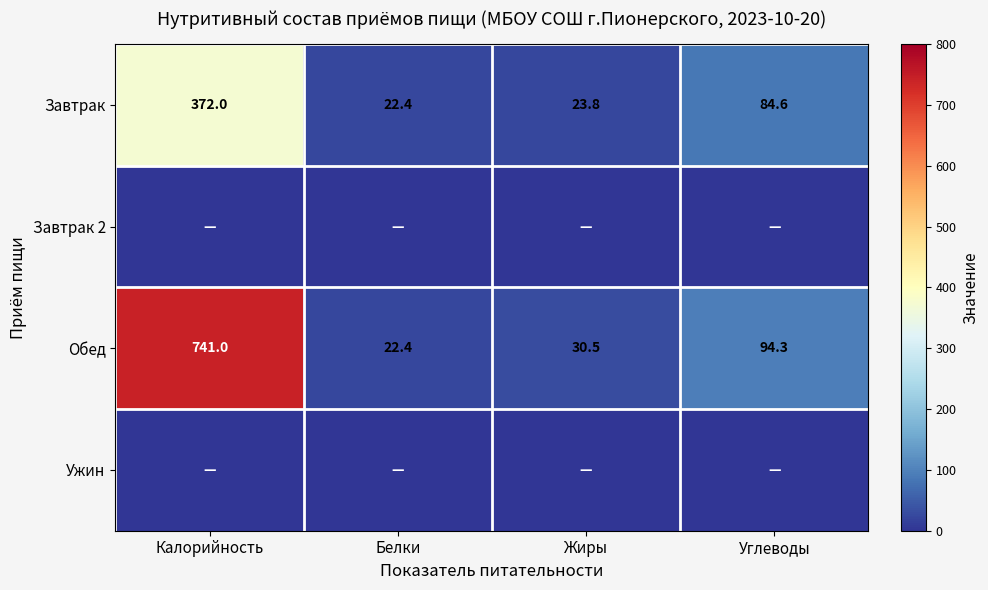

Where is Обед nearest to the value 381?

Углеводы